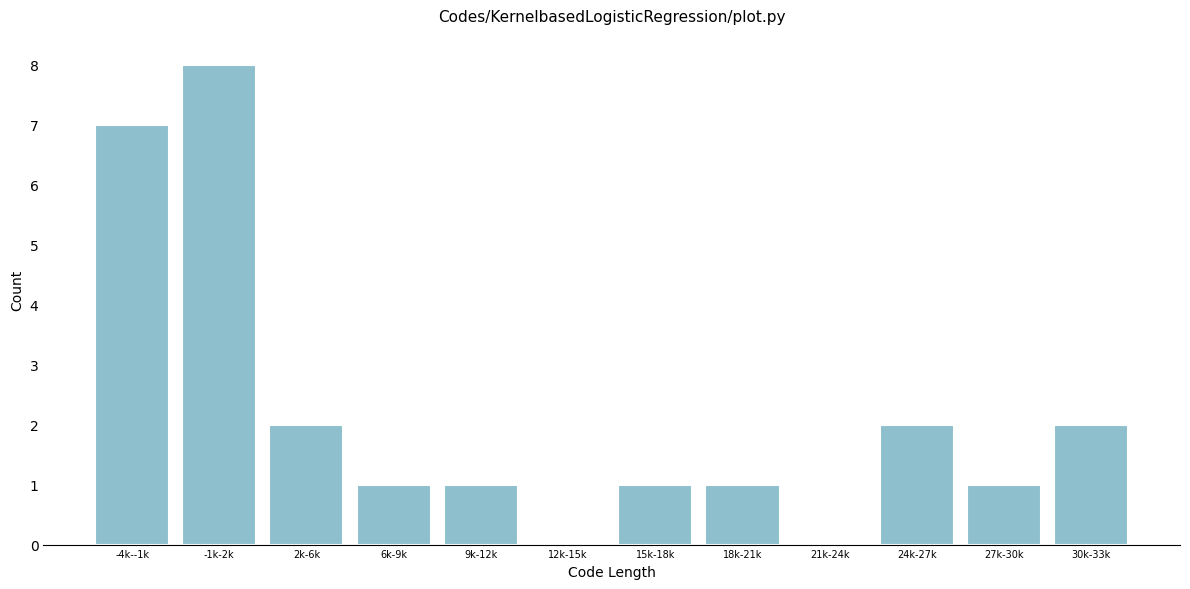

Reading left to right, what are all the values shown in this chart?

-4k--1k=7	-1k-2k=8	2k-6k=2	6k-9k=1	9k-12k=1	12k-15k=0	15k-18k=1	18k-21k=1	21k-24k=0	24k-27k=2	27k-30k=1	30k-33k=2